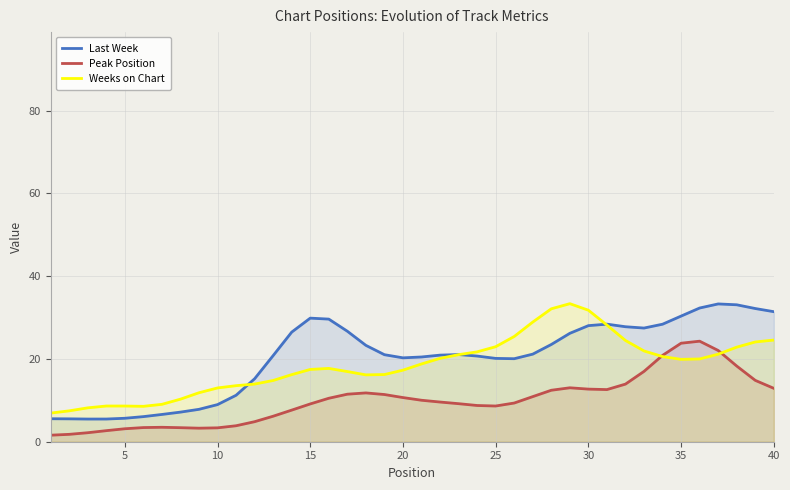

In Peak Position, how many points are lower than both neighbors (excluding endpoints)?

3